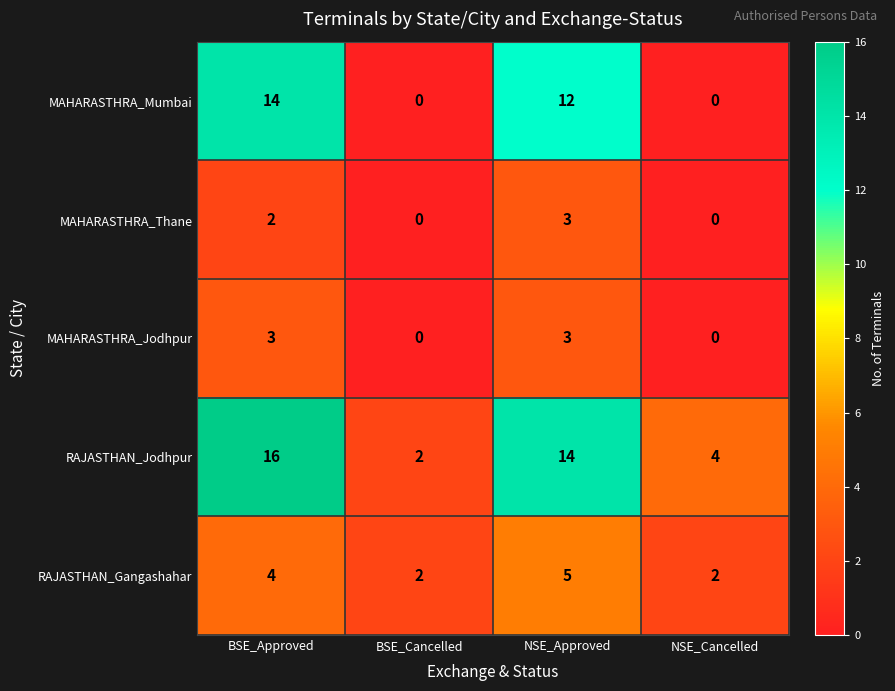

What is the total value across all series at NSE_Cancelled?

6